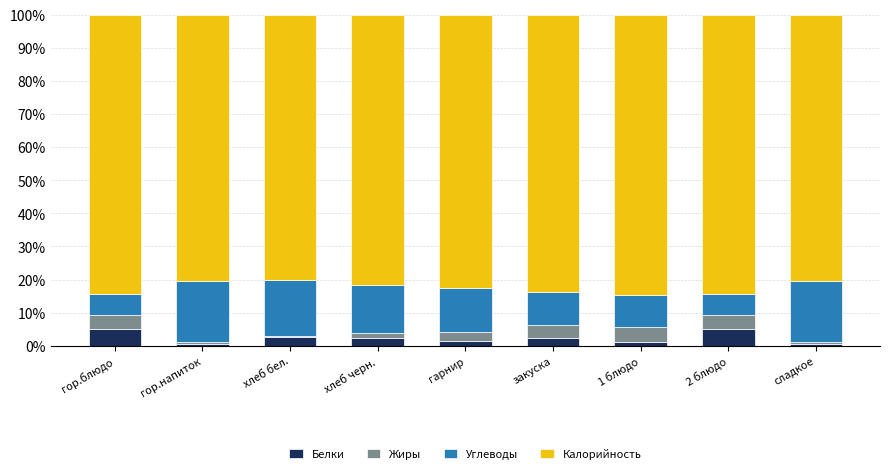

Are the bars horizontal?

No